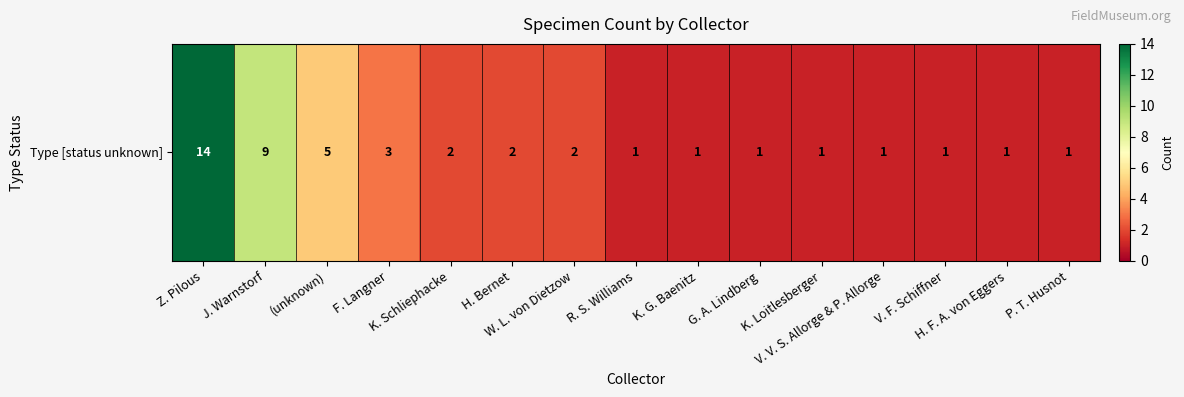

The value at V. F. Schiffner is 2. True or false?

False